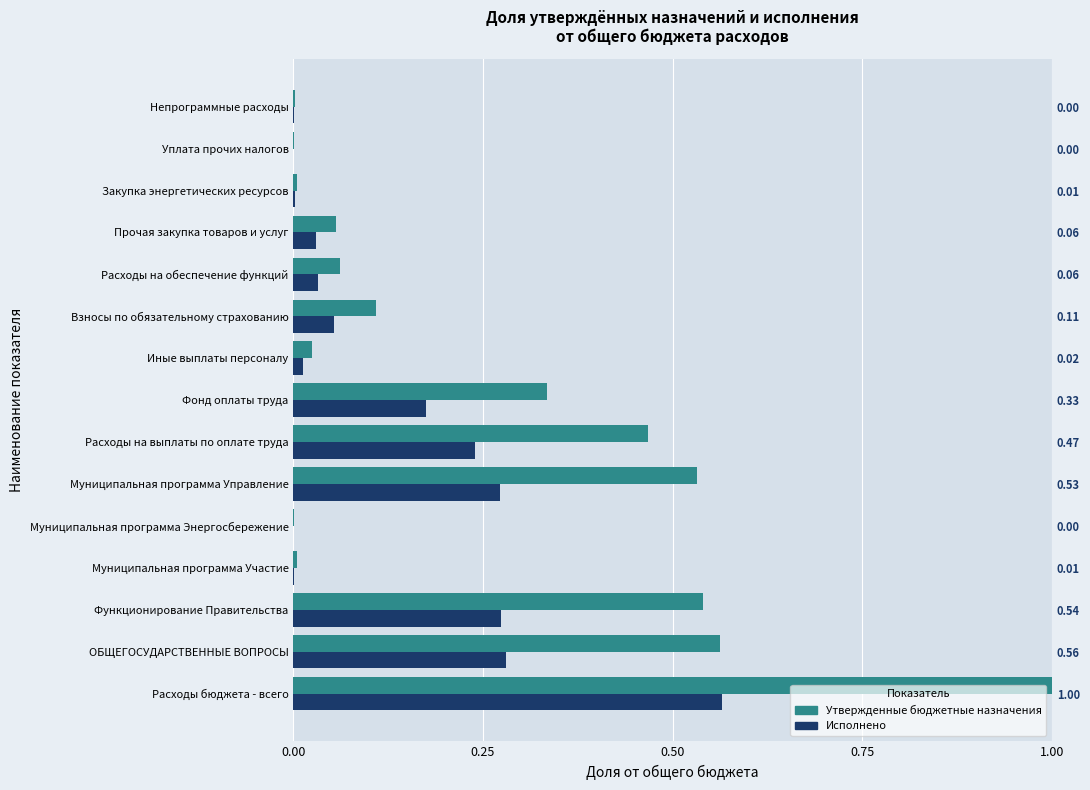

Is it true that Исполнено equals 0.3 at Муниципальная программа Управление?

True